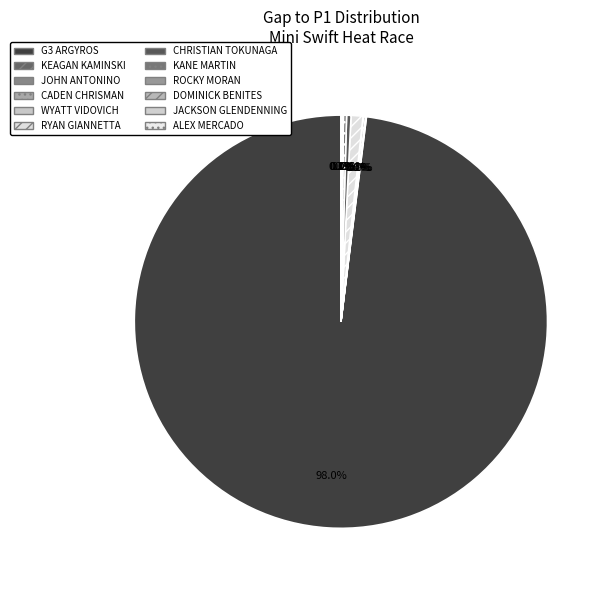

Which category has the smallest portion of the pie?

G3 ARGYROS